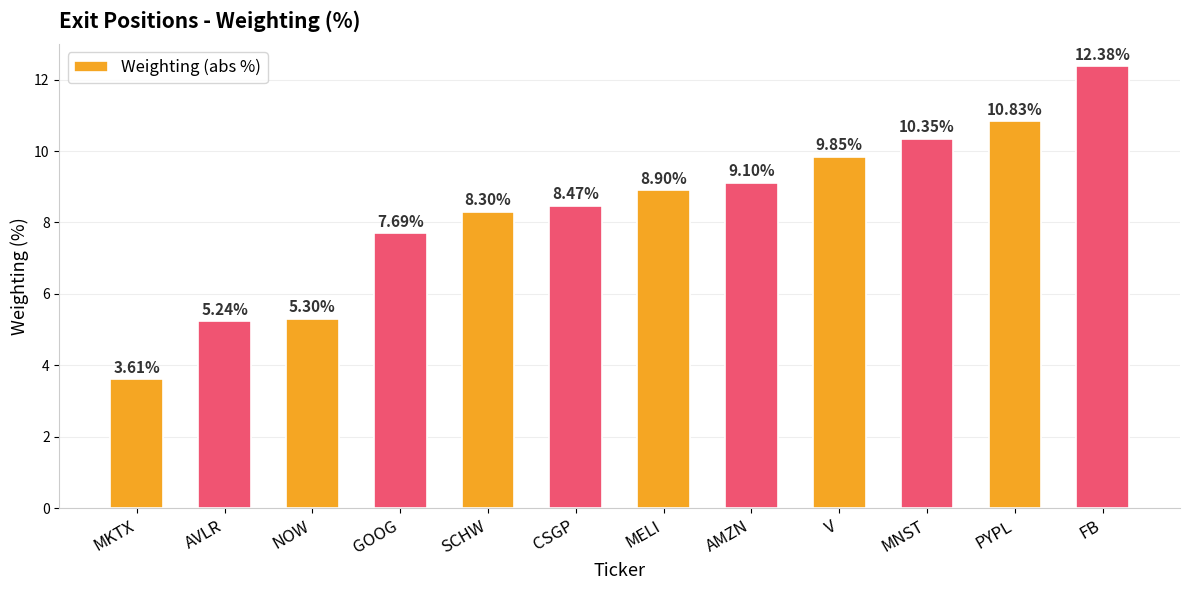

What value does the data have at MELI?

8.9